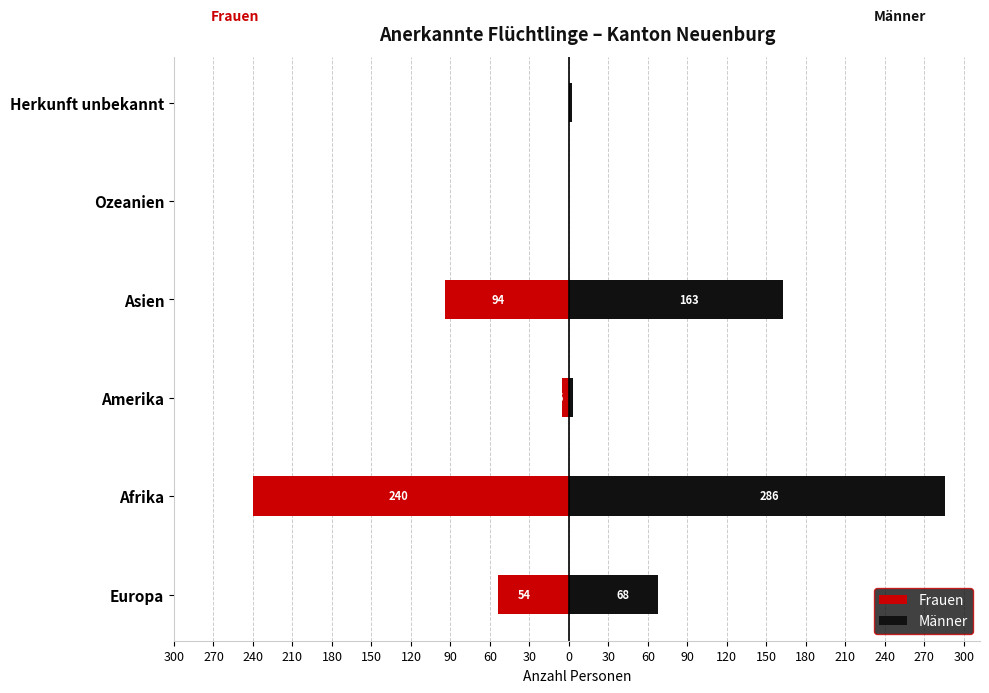

List the series in order of their peak value, highest first.

Männer, Frauen